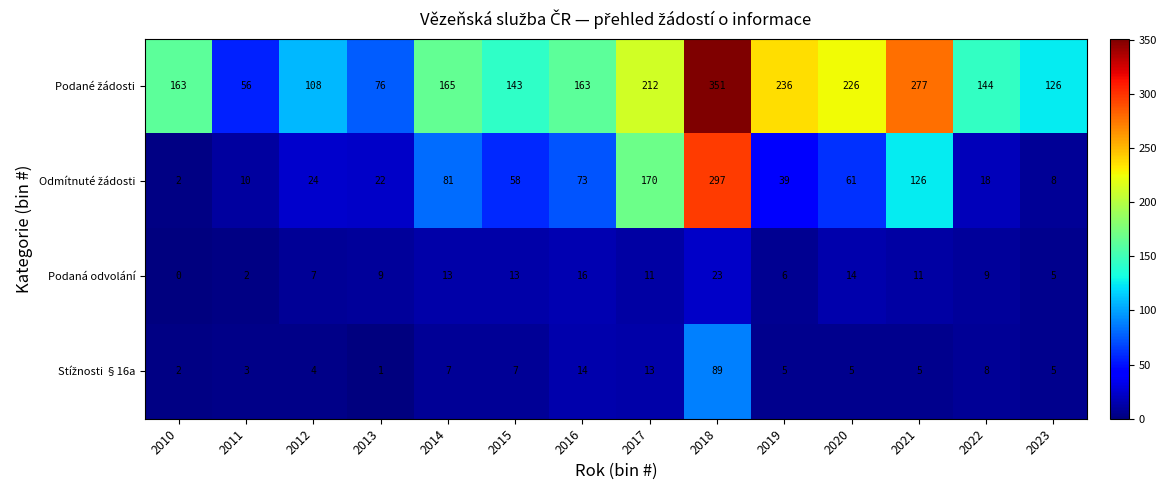

What is the average value of the Podaná odvolání series?

10